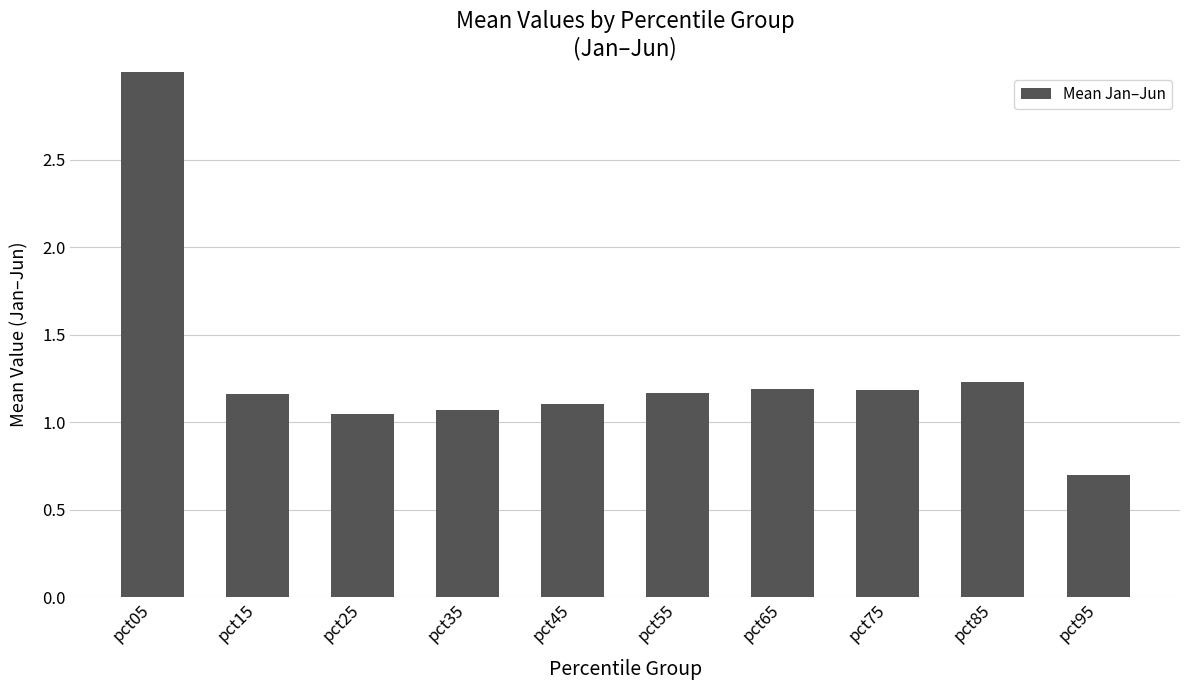

What is the sum of the values at pct15 and pct25?

2.2